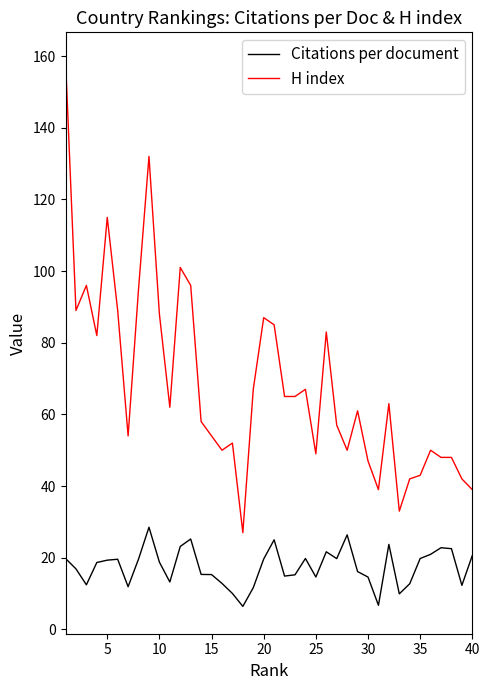

What is the difference between the maximum and minimum values in the Citations per document series?

22.1